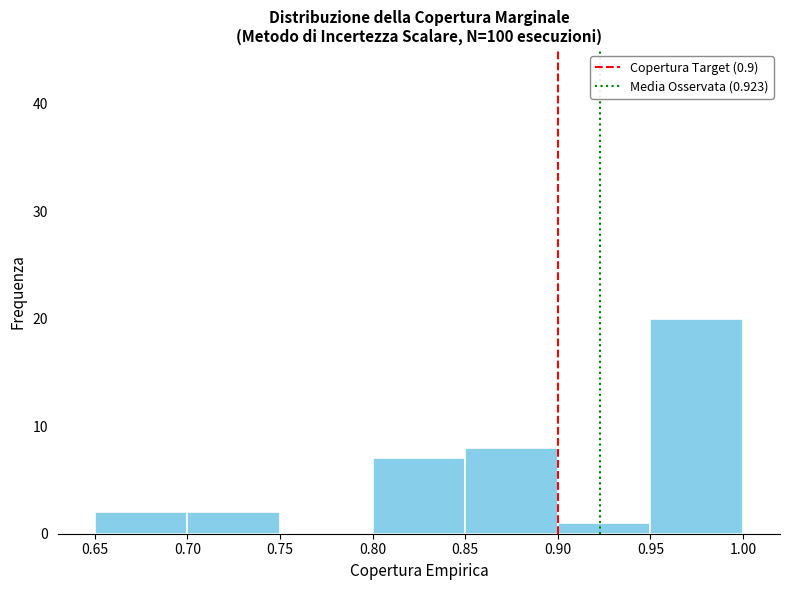

Reading left to right, list every bar in this chart as the range it spans on the x-axis followed by its height. The values are not printed on the chart, so give them approximately, as read against the axis.

0.65 to 0.70: 2
0.70 to 0.75: 2
0.75 to 0.80: 0
0.80 to 0.85: 7
0.85 to 0.90: 8
0.90 to 0.95: 1
0.95 to 1.00: 20